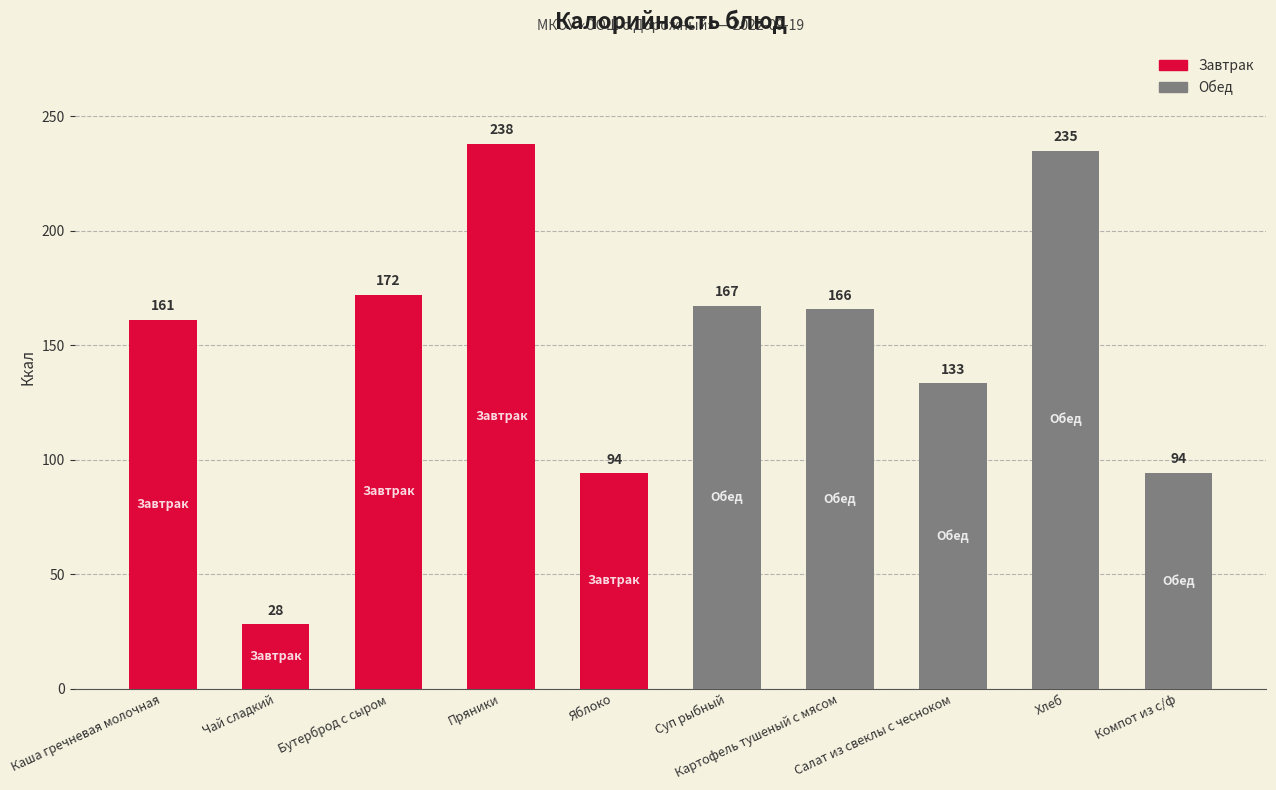

Where does the data first go above 165?

Бутерброд с сыром